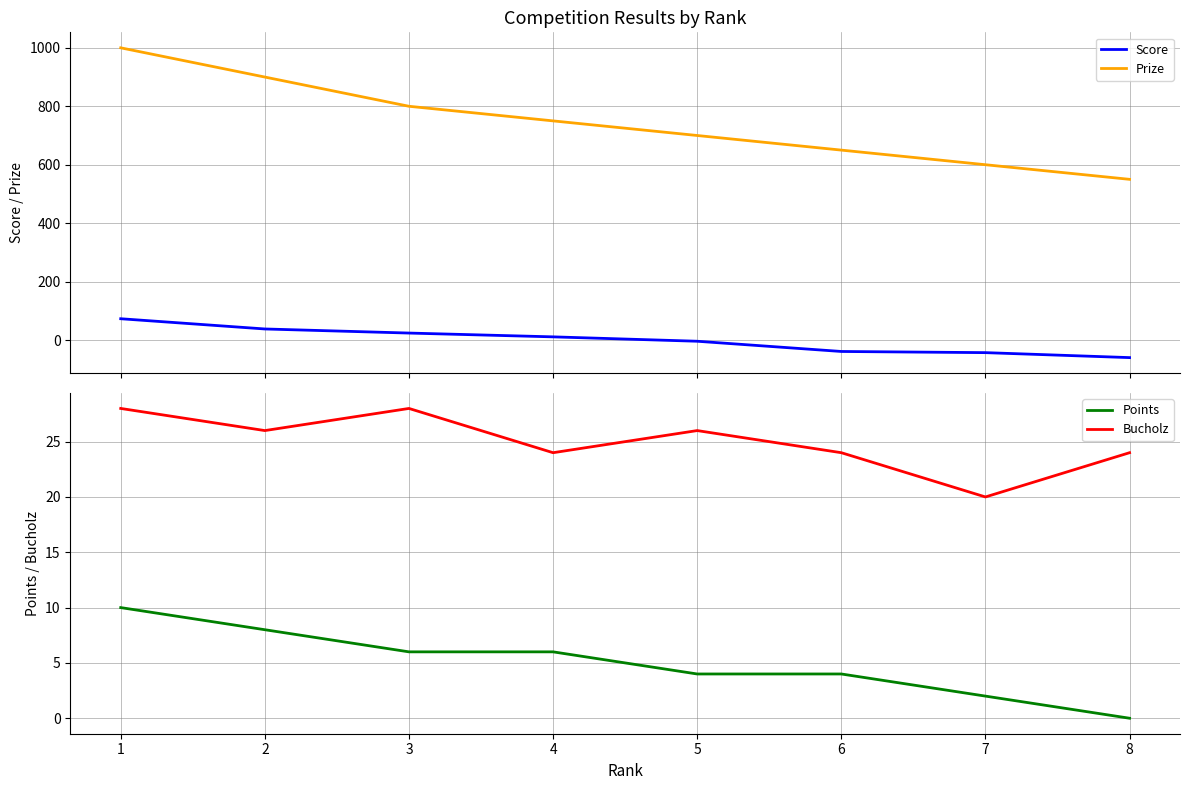

True or false: Prize and Points intersect in this chart.

False